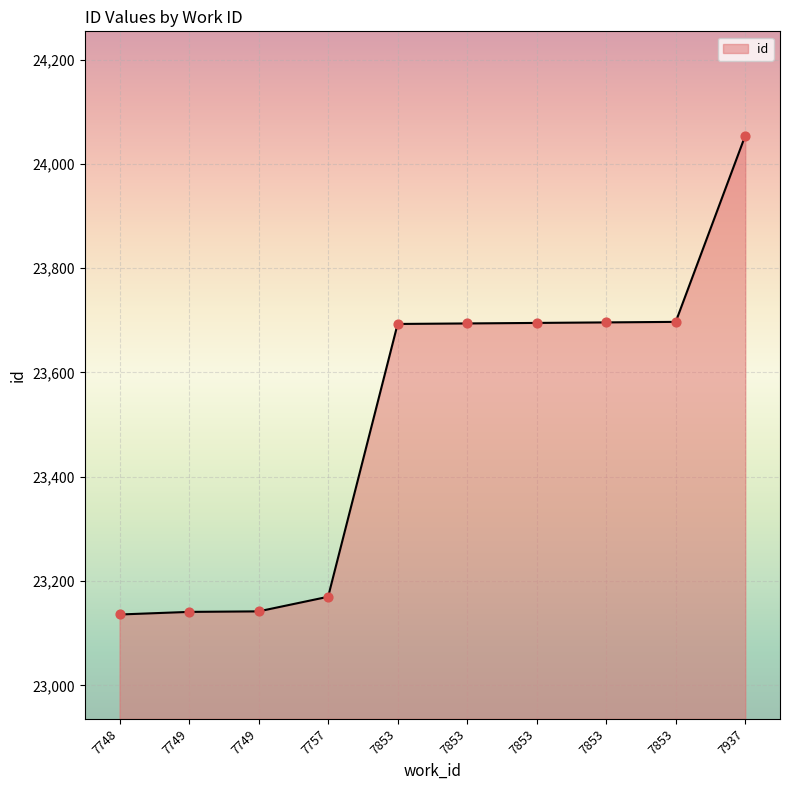

Between 7853 and 7749, which is larger?

7853